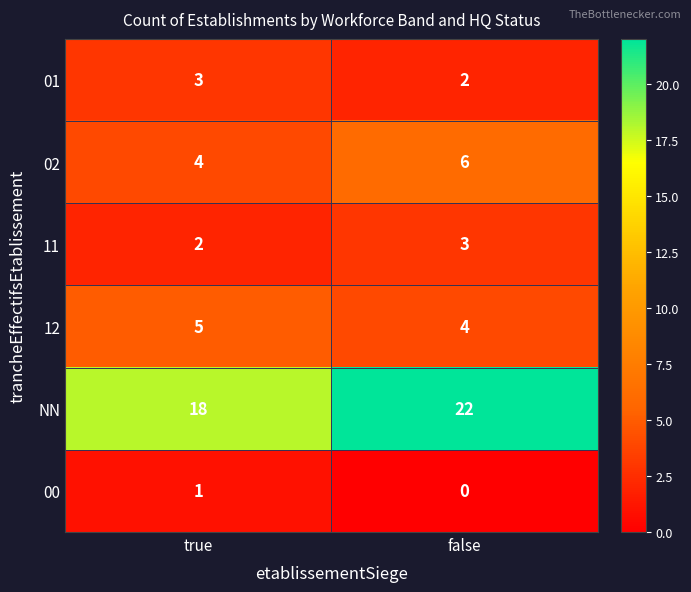

At how many categories does at least one series exceed 5?

2